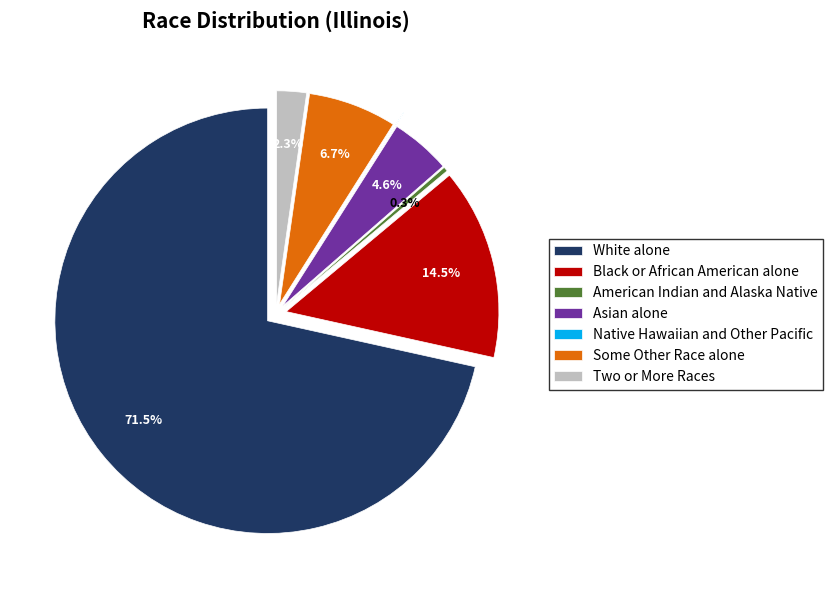

Is there a majority slice in this chart?

Yes